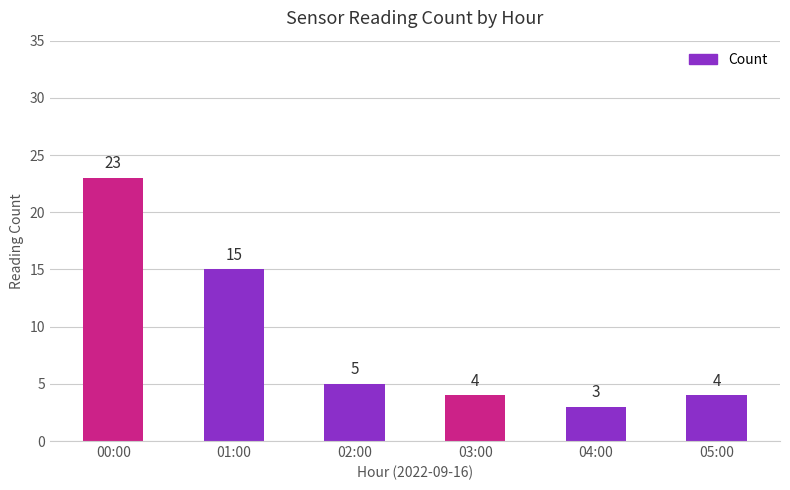

What is the difference between the values at 00:00 and 02:00?

18